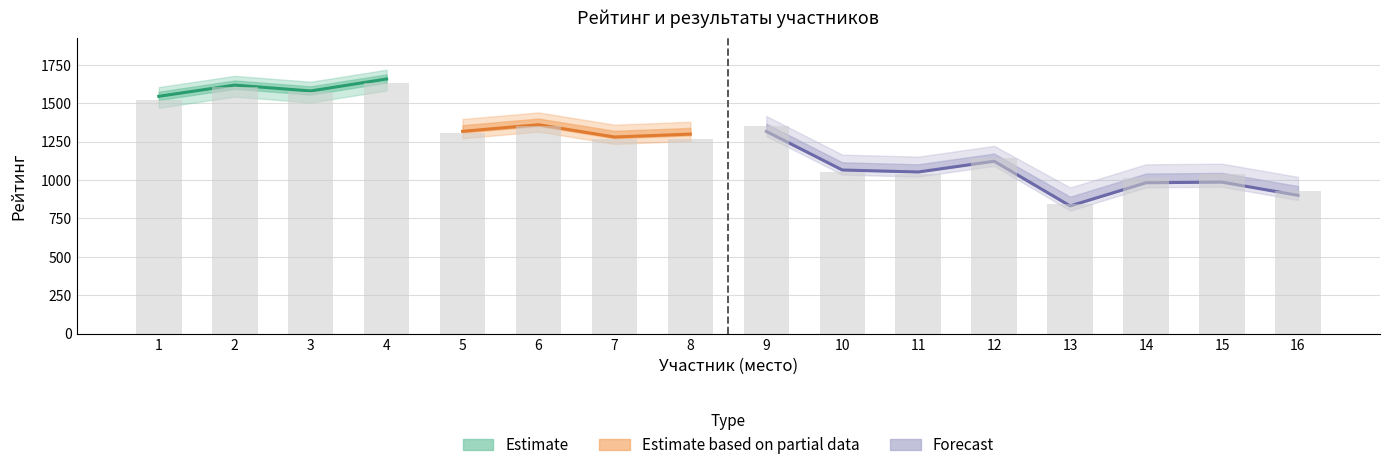

What is the maximum value shown in the chart?

1632